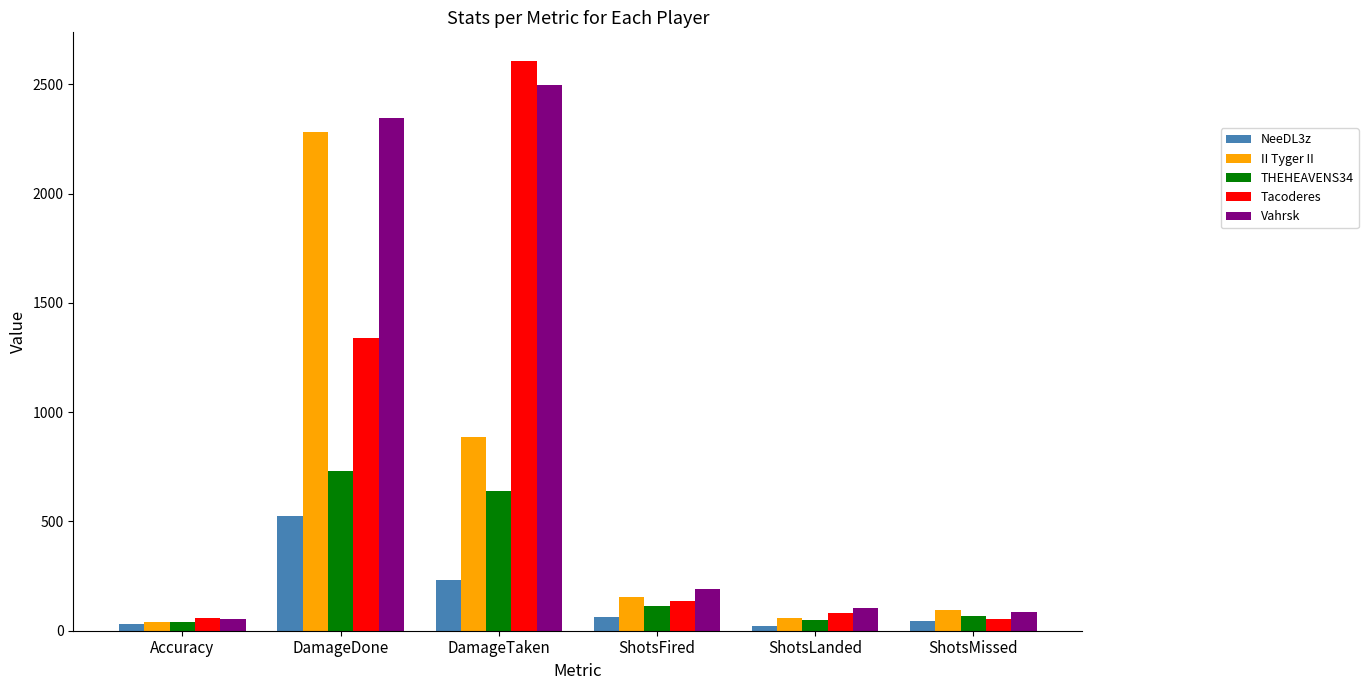

What is the maximum value shown in the chart?

2607.0